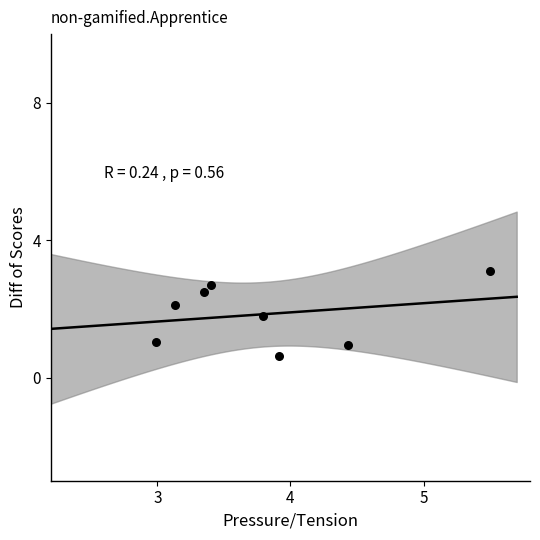

What is the range of Y values (max minus min)?

2.5